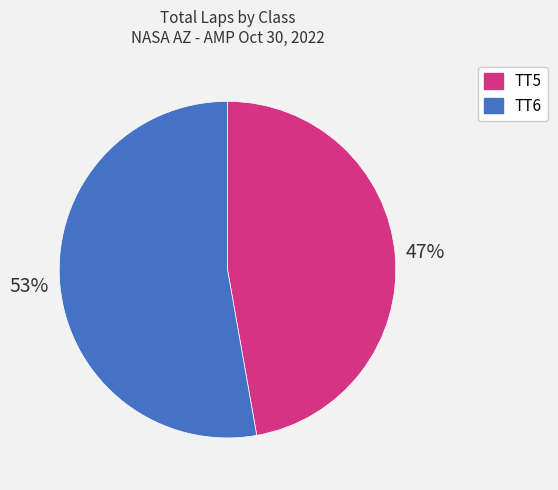

To the nearest percent, what is the average slice percentage?

50%